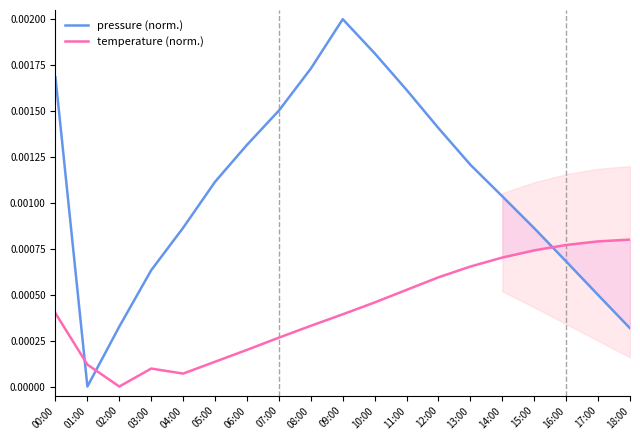

List the labels in order of temperature (norm.) value, largest first.

18:00, 17:00, 16:00, 15:00, 14:00, 13:00, 12:00, 11:00, 10:00, 00:00, 09:00, 08:00, 07:00, 06:00, 05:00, 01:00, 03:00, 04:00, 02:00